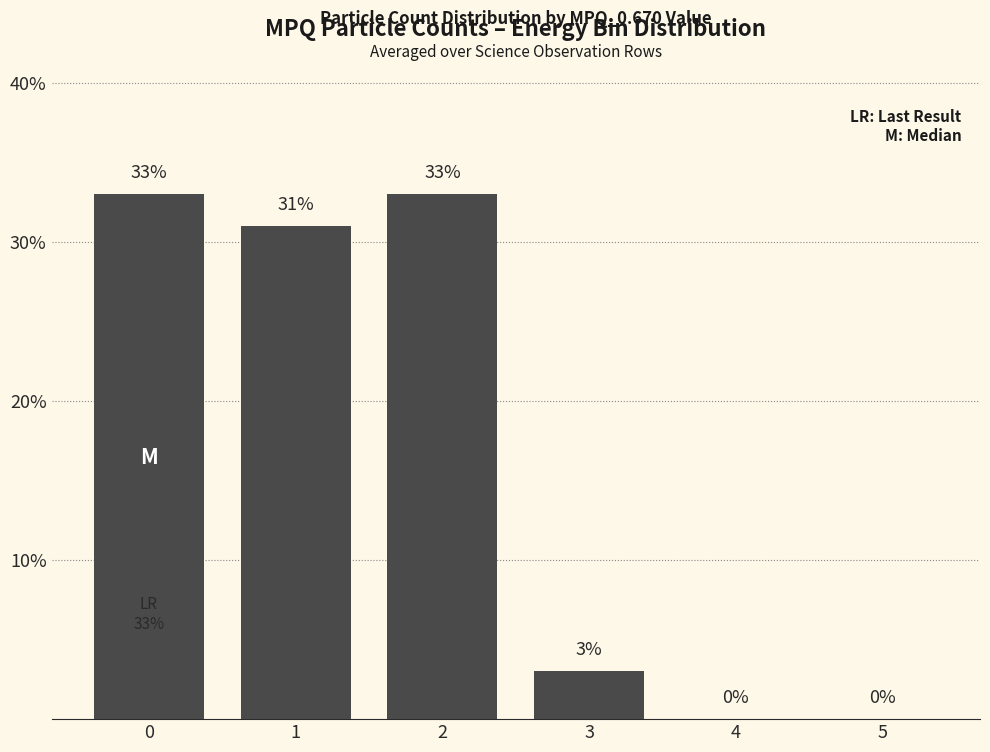

Reading left to right, transcribe all the data shown in this chart.

33	31	33	3	0	0